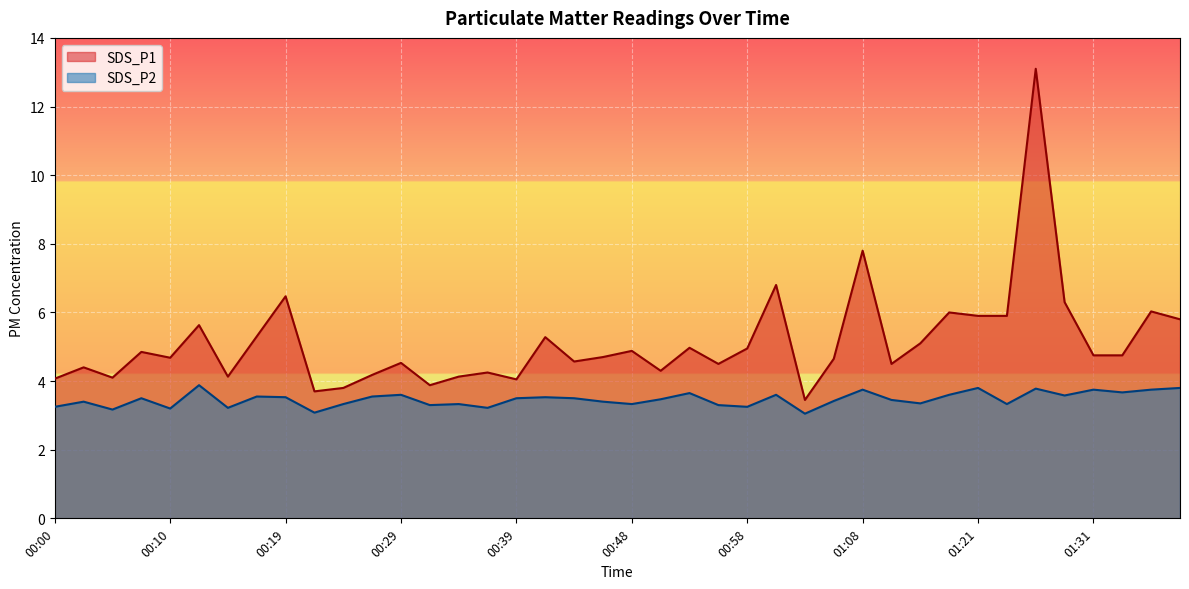

Where is the first local minimum for SDS_P1?

00:05